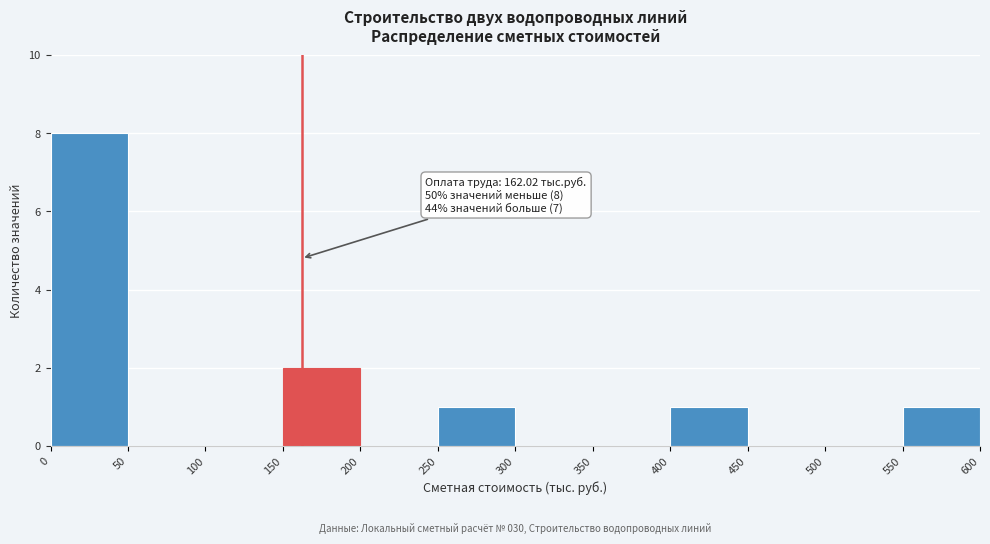

Over which range of the x-axis is the bar tallest?

0 to 50